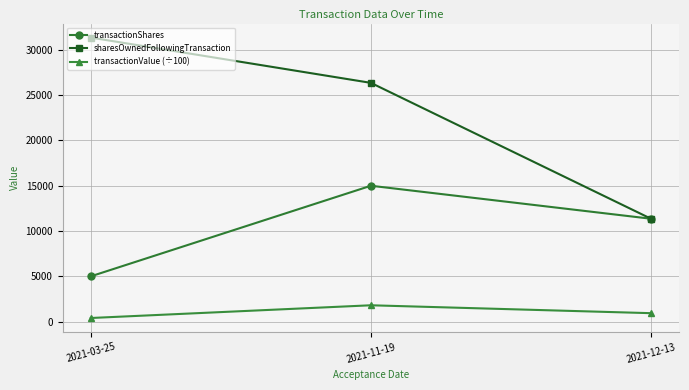

Does the chart have visible grid lines?

Yes